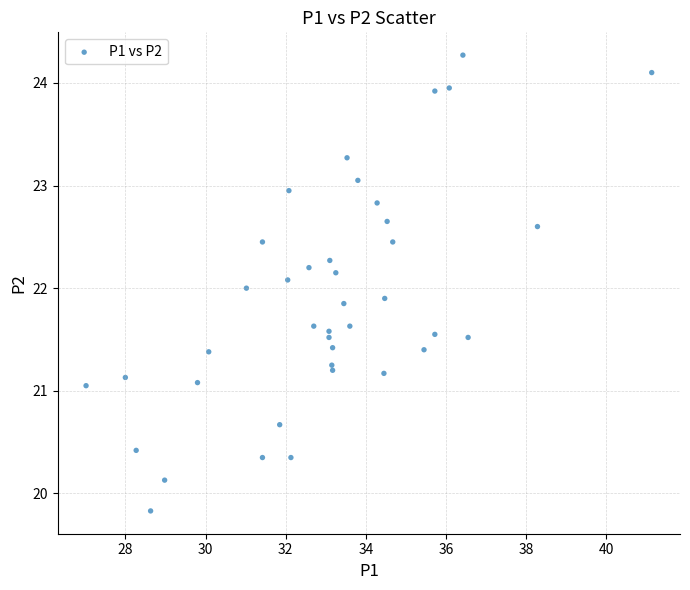

What is the range of X values (max minus min)?

14.1